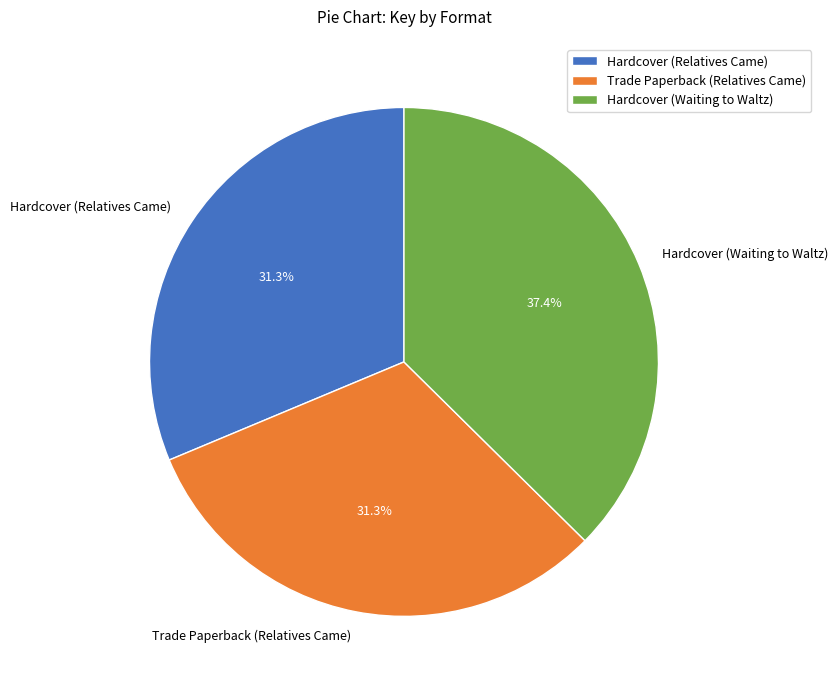

Is Trade Paperback (Relatives Came) the majority of the pie?

No